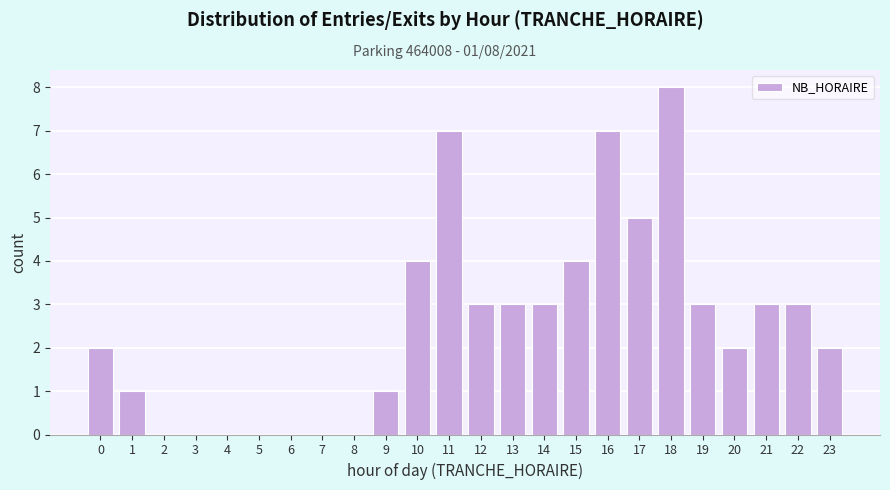

Reading left to right, transcribe all the data shown in this chart.

0=2	1=1	2=0	3=0	4=0	5=0	6=0	7=0	8=0	9=1	10=4	11=7	12=3	13=3	14=3	15=4	16=7	17=5	18=8	19=3	20=2	21=3	22=3	23=2